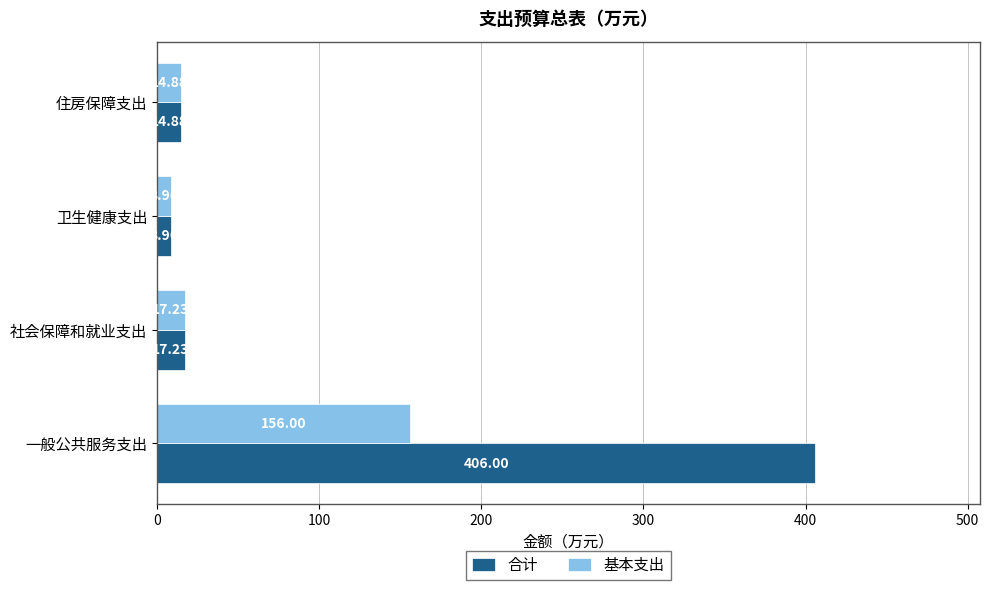

Which category has the highest value in the 基本支出 series?

一般公共服务支出